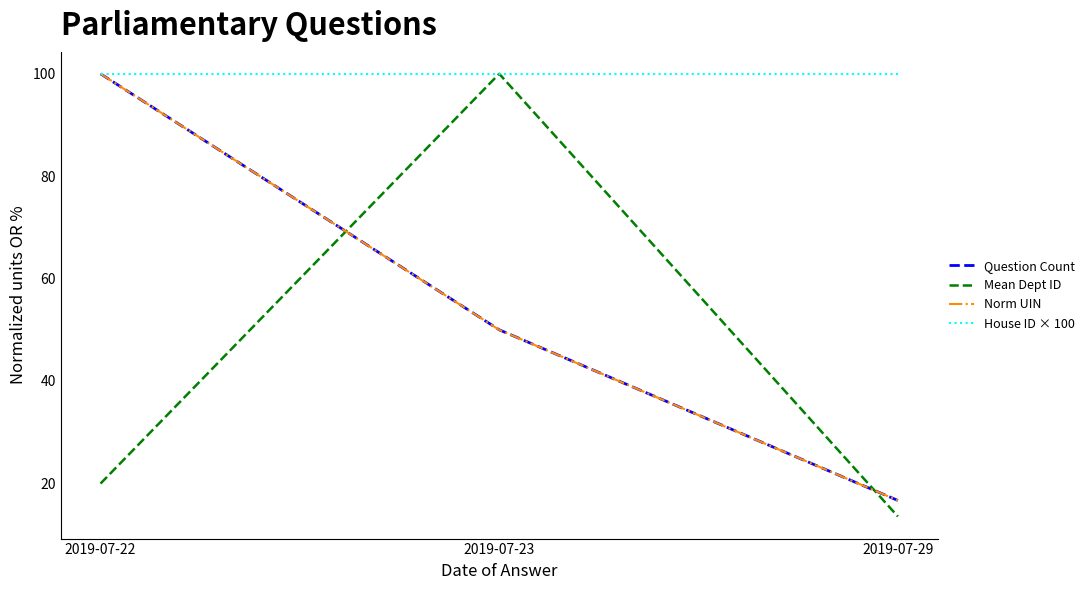

What is the total value across all series at 2019-07-22?

320.0